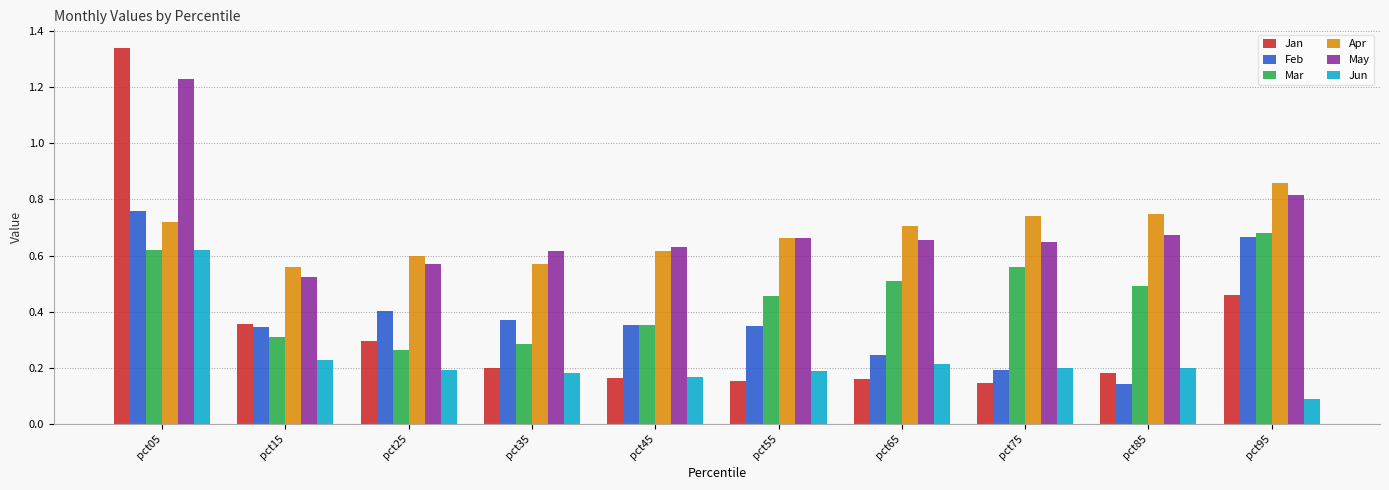

Count the number of data series in this chart.

6